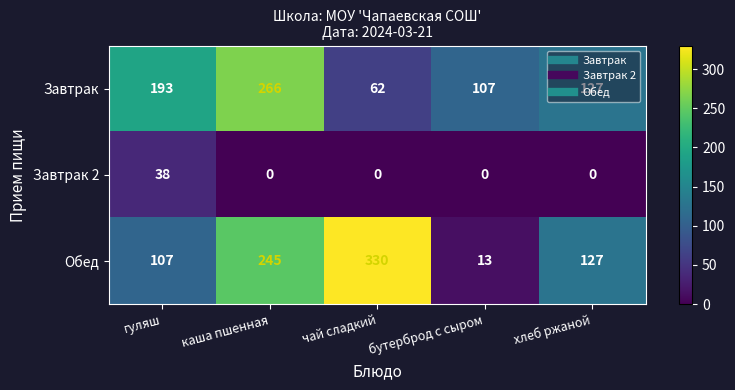

At which label is Завтрак closest to 164?

гуляш